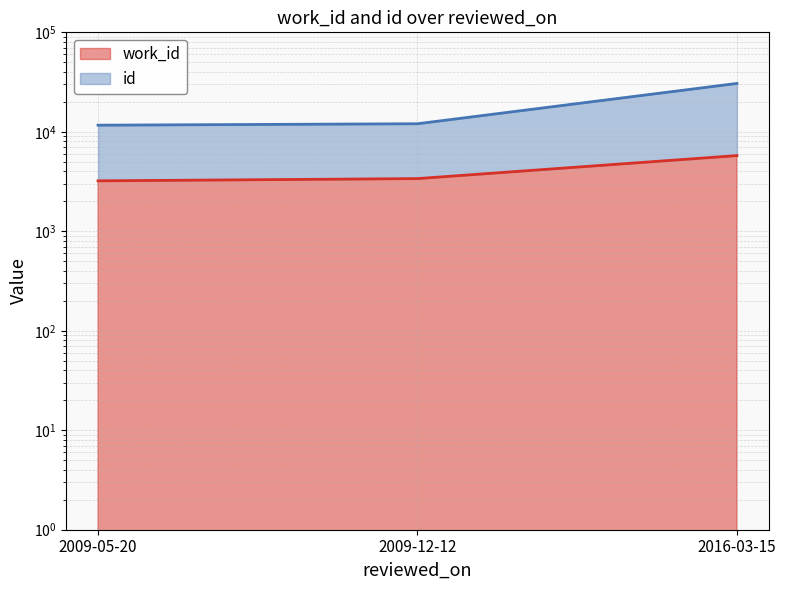

Between 2009-05-20 and 2016-03-15, which series saw the biggest shift?

id